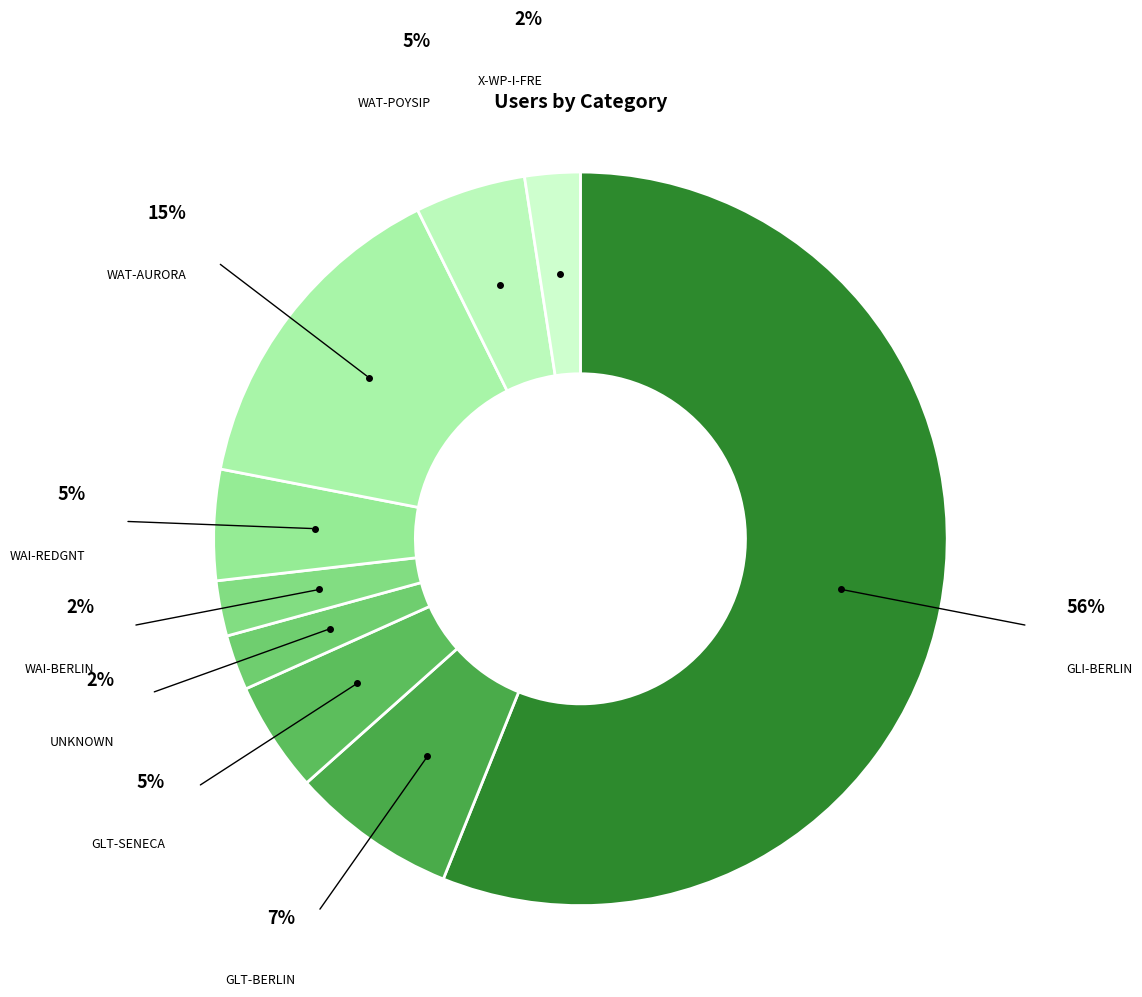

To the nearest percent, what portion does GLT-BERLIN represent?

7%